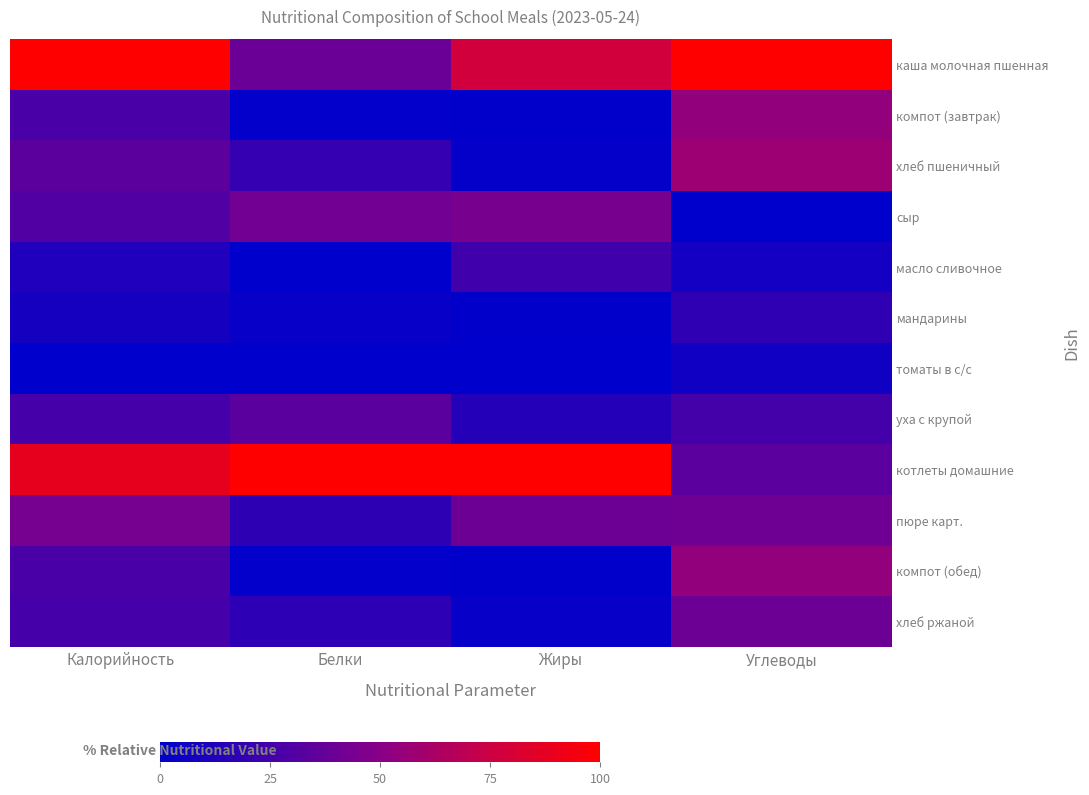

Which series has the largest total across all categories?

котлеты домашние